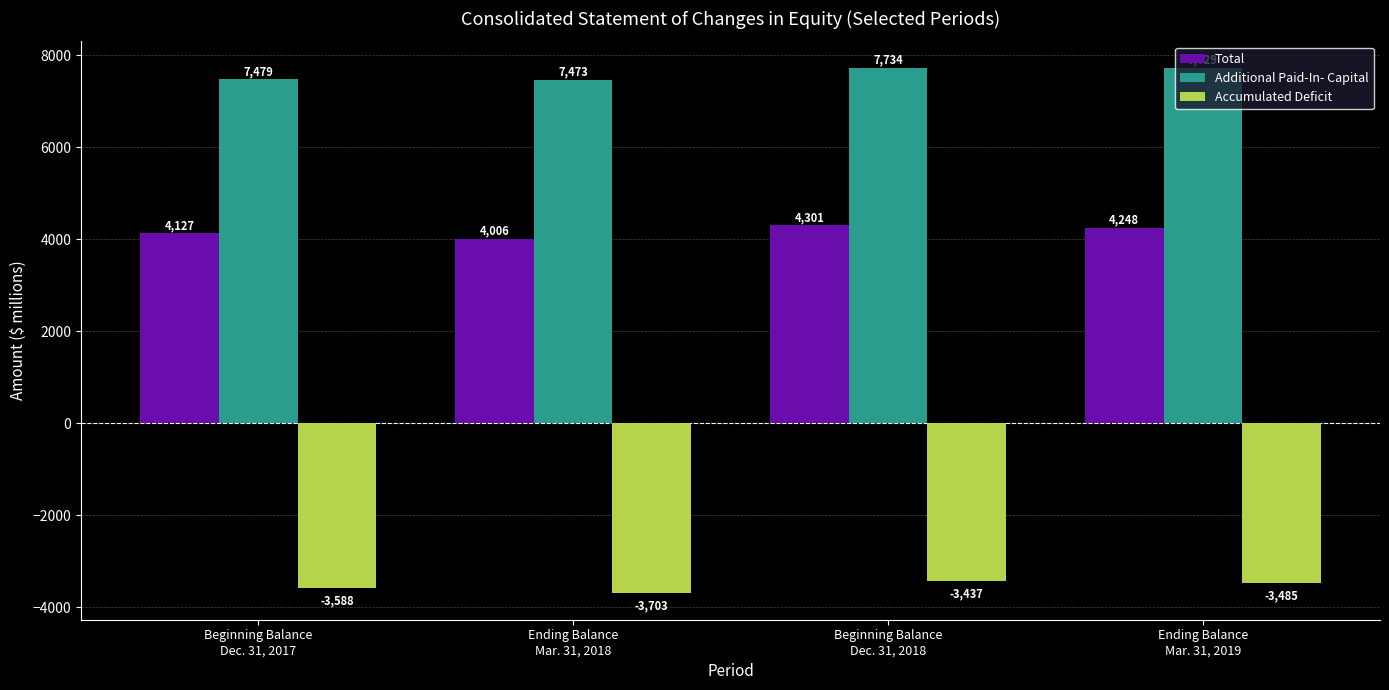

What is the difference between the maximum and minimum values in the Additional Paid-In- Capital series?

261